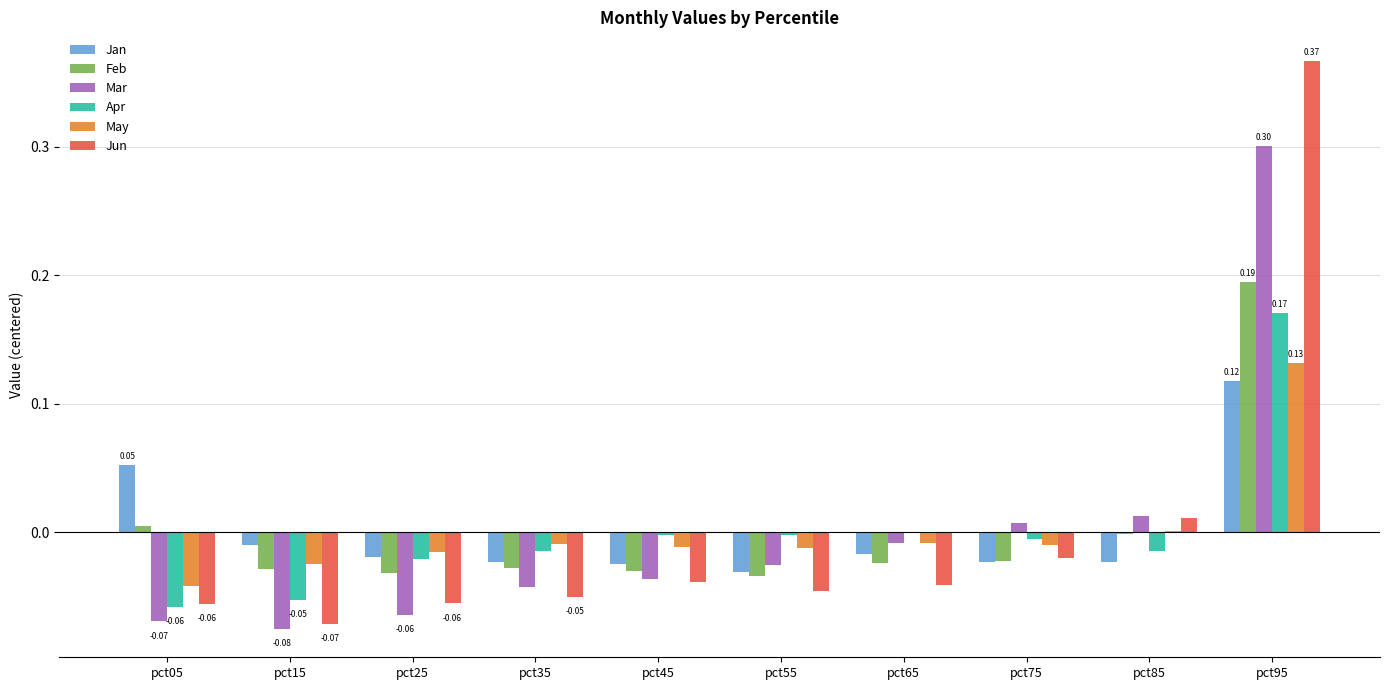

At which category is the sum across all series the highest?

pct95